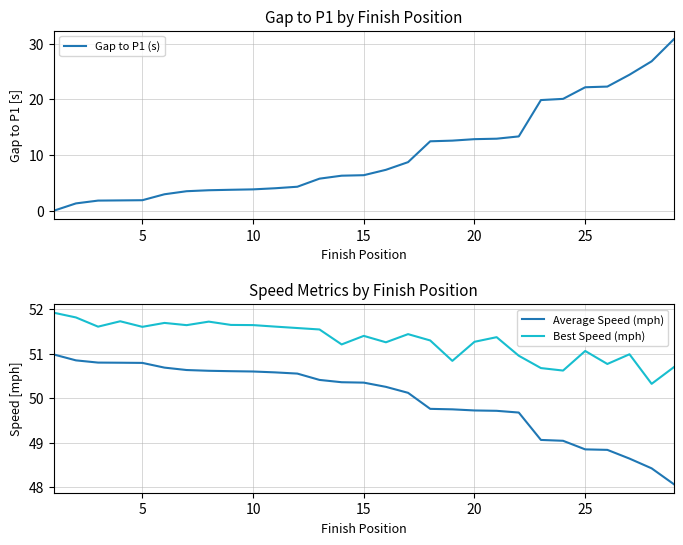

True or false: Gap to P1 (s) has a value of 12.9 at 20.

True